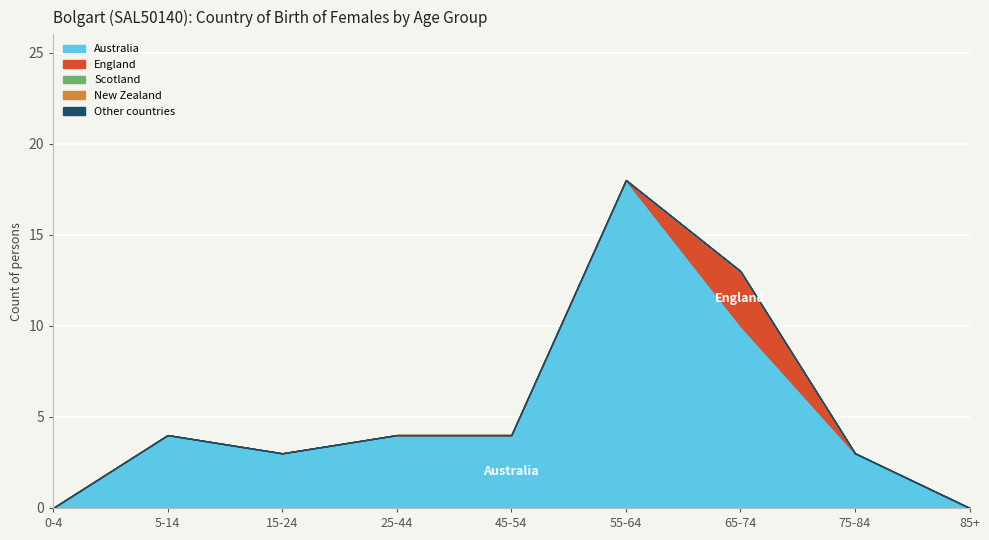

Is it true that England equals 2 at 55-64?

False